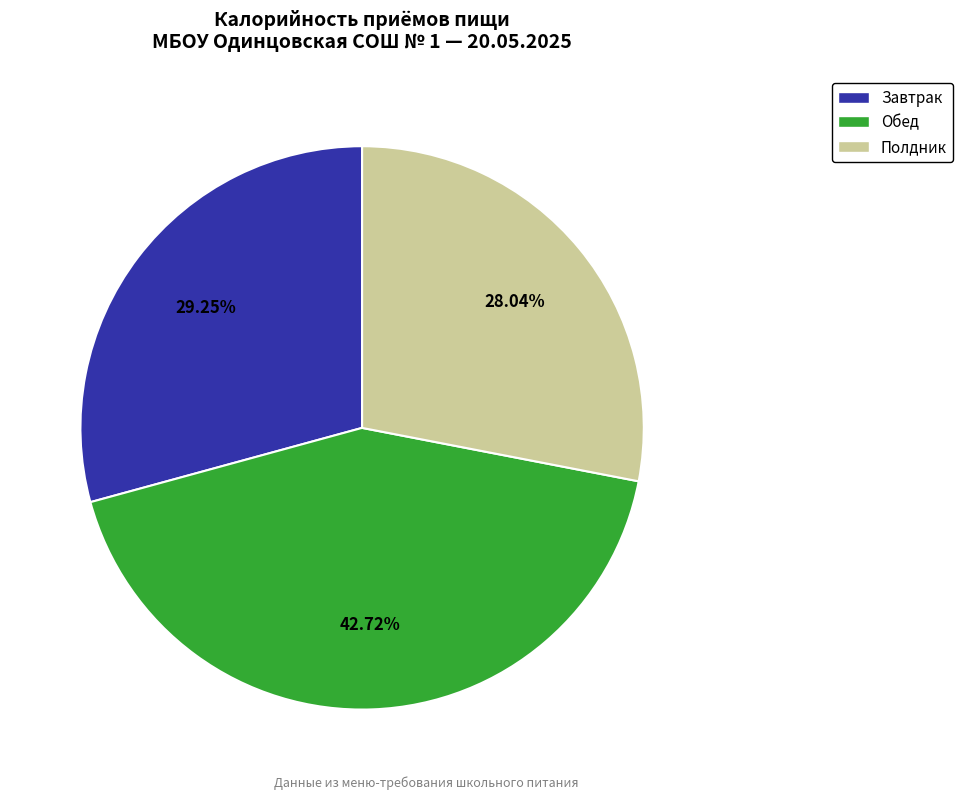

What is the ratio of the value at Завтрак to the value at Полдник?

1.0